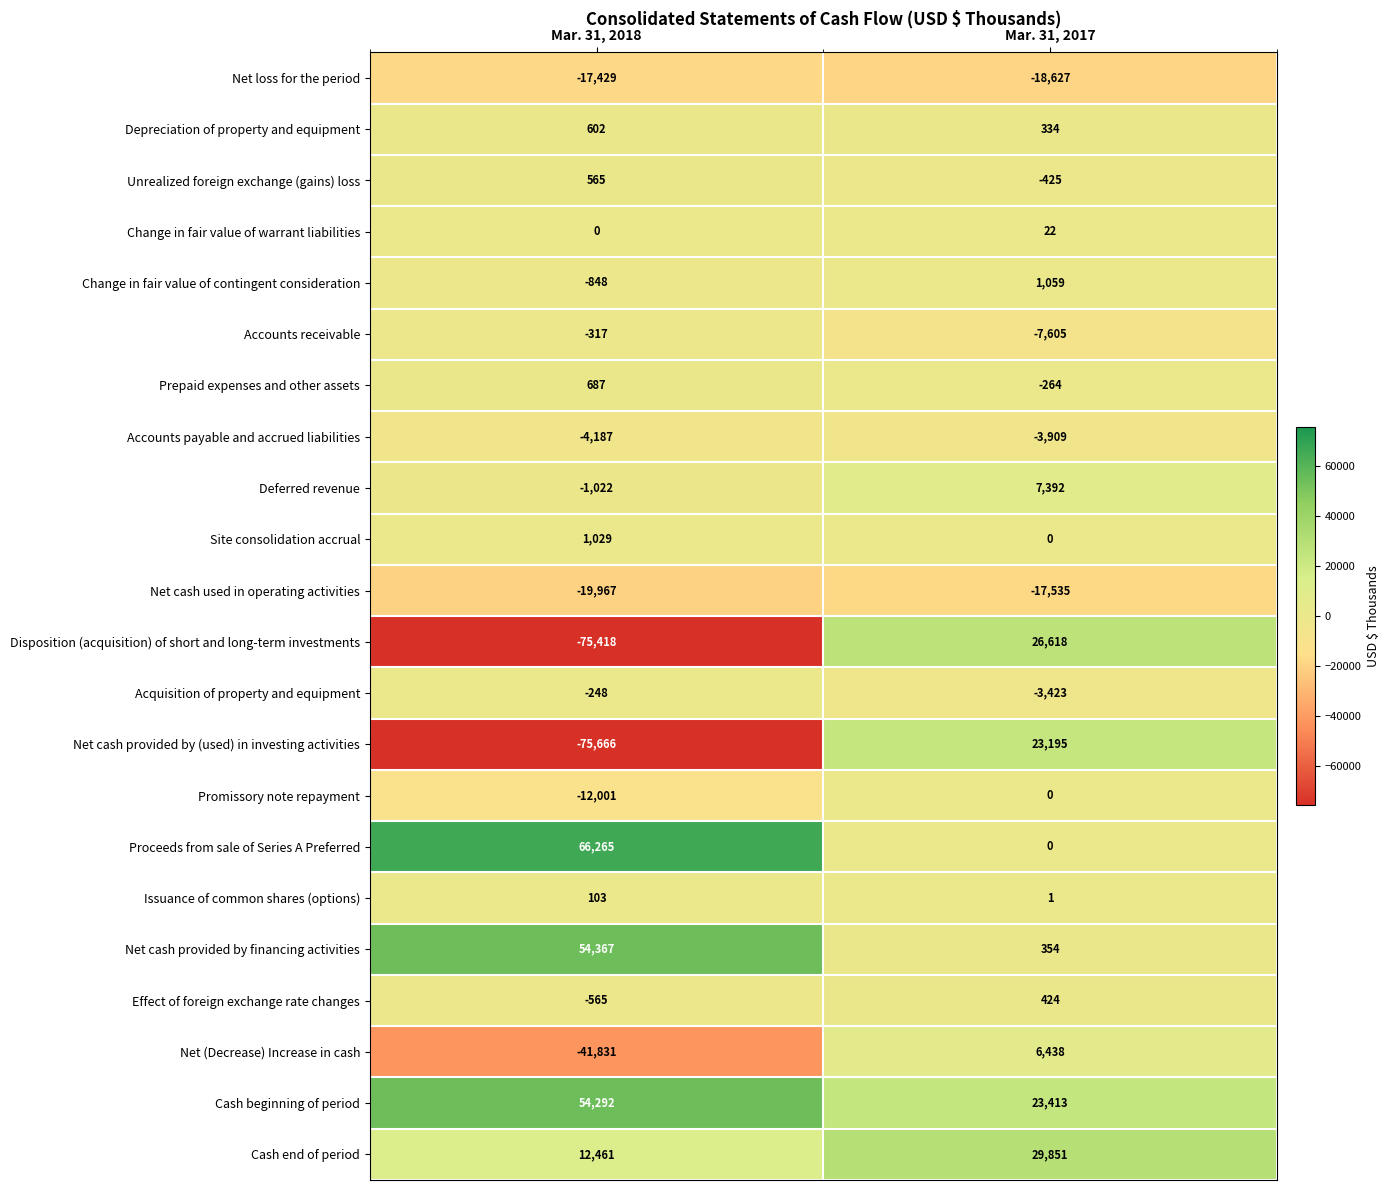

Which label corresponds to the smallest value in the chart?

Mar. 31, 2018